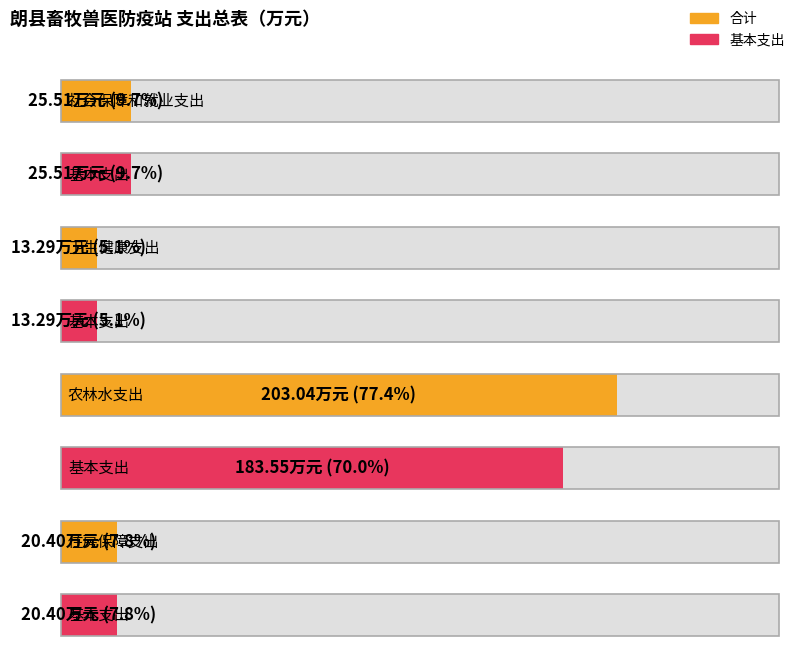

What is the label of the 2nd bar from the left?

卫生健康支出